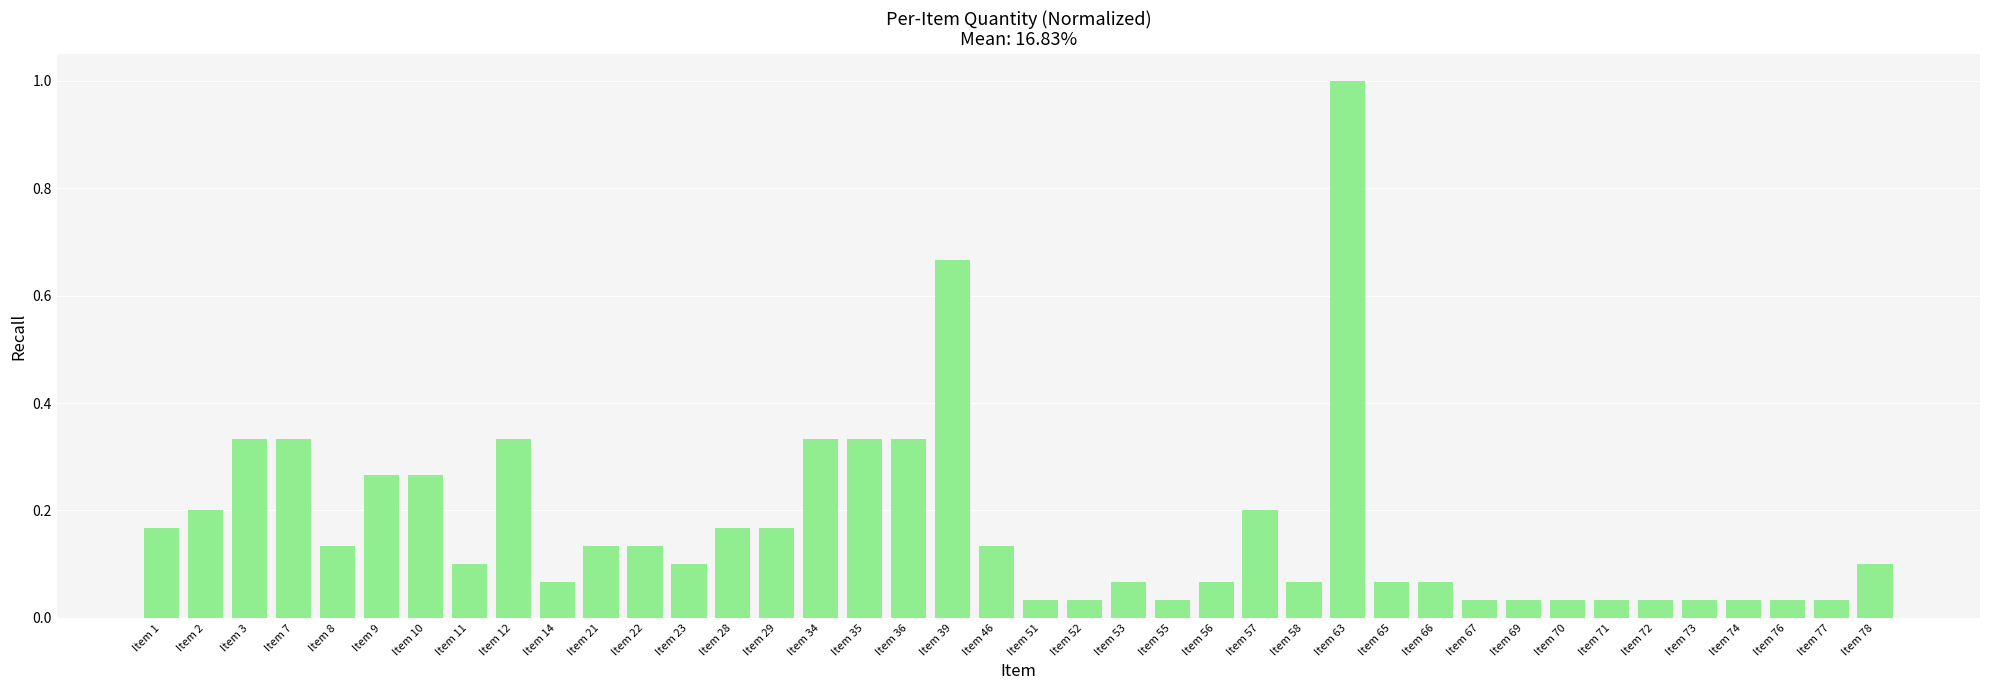

Which has a higher value, Item 29 or Item 39?

Item 39